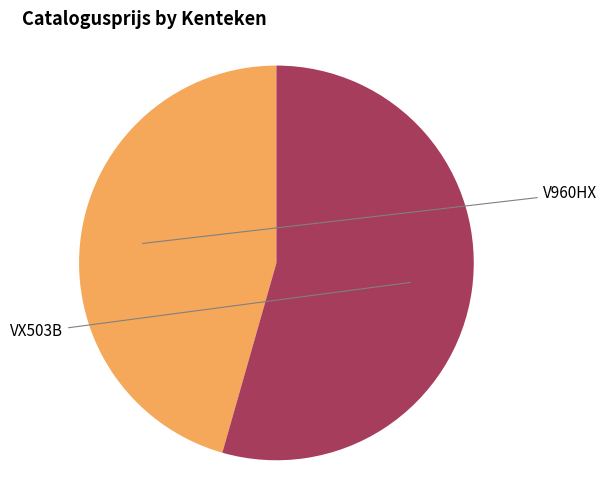

What is the total percentage of V960HX and VX503B?

100.0%